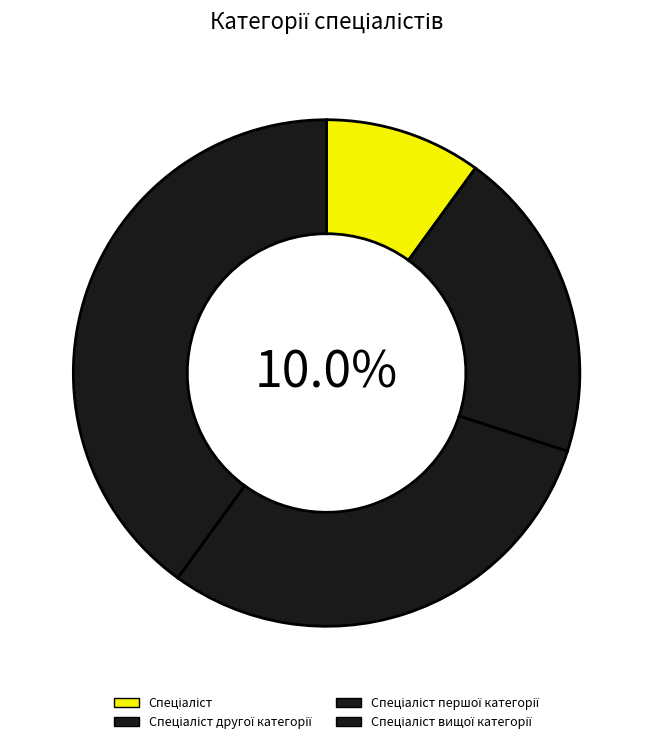

Do Спеціаліст першої категорії and Спеціаліст together represent more than half of the pie?

No